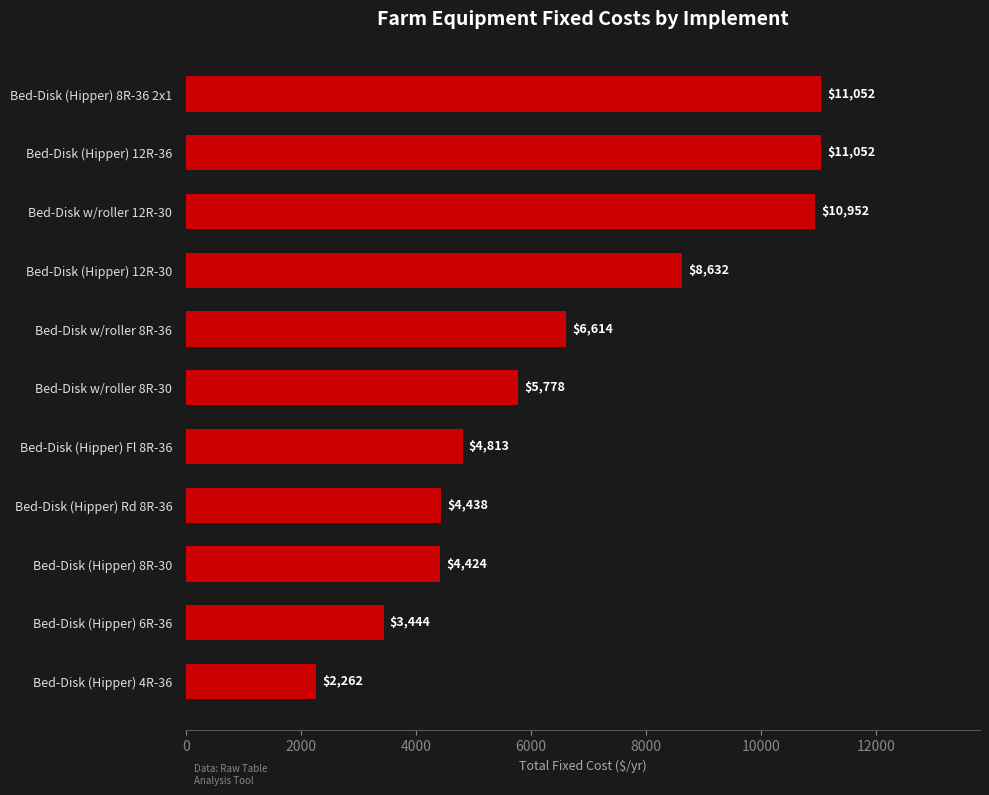

Approximately how many times larger is the value at Bed-Disk w/roller 12R-30 compared to Bed-Disk (Hipper) 8R-36 2x1?

1.0